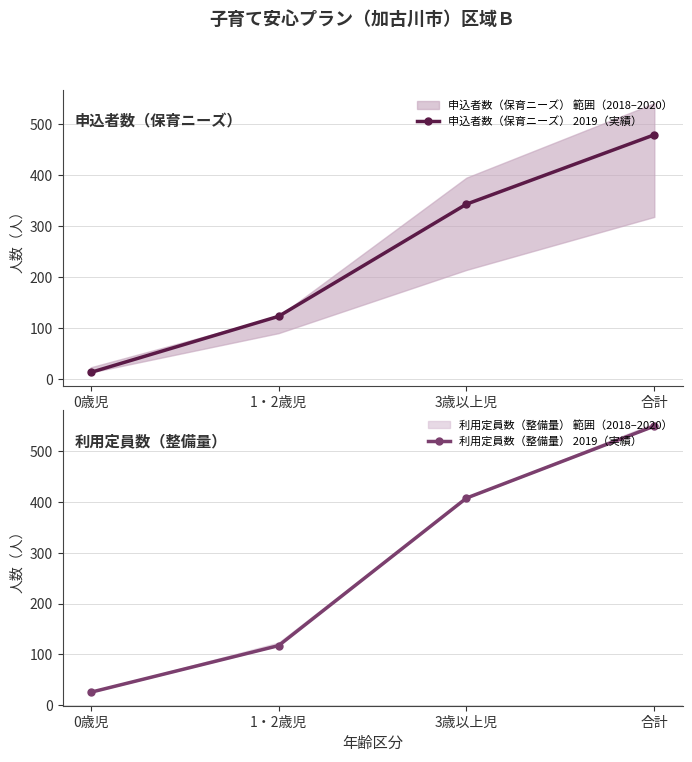

The 申込者数（保育ニーズ） 2019（実績） series shows 13 at 0歳児. True or false?

True